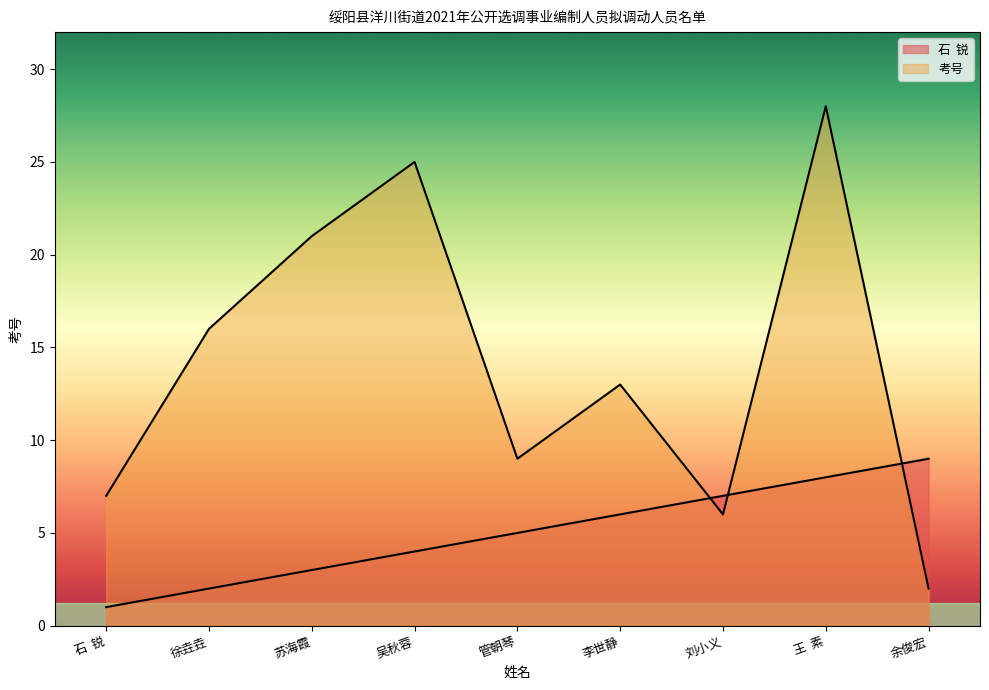

List the series in order of their peak value, lowest first.

石  锐, 考号